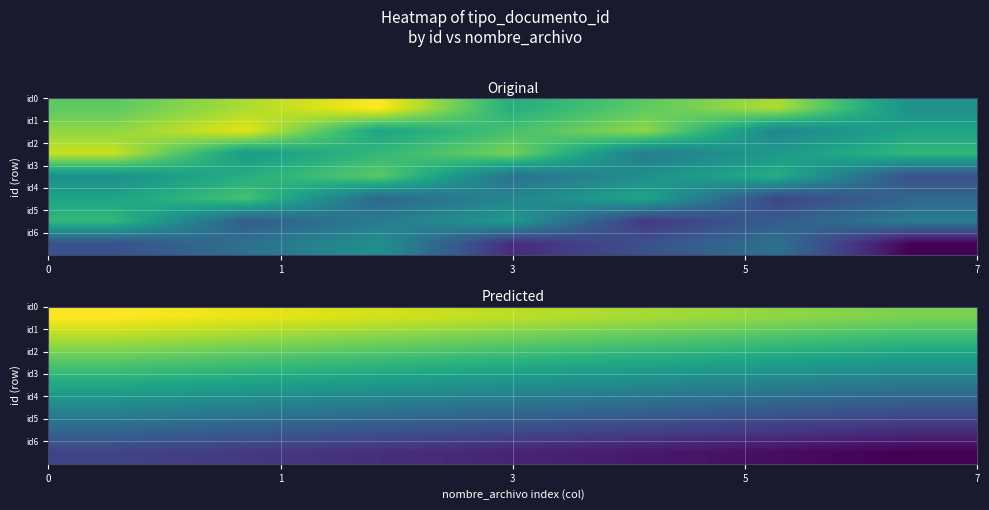

What is the difference between the highest and lowest values at 3?

72